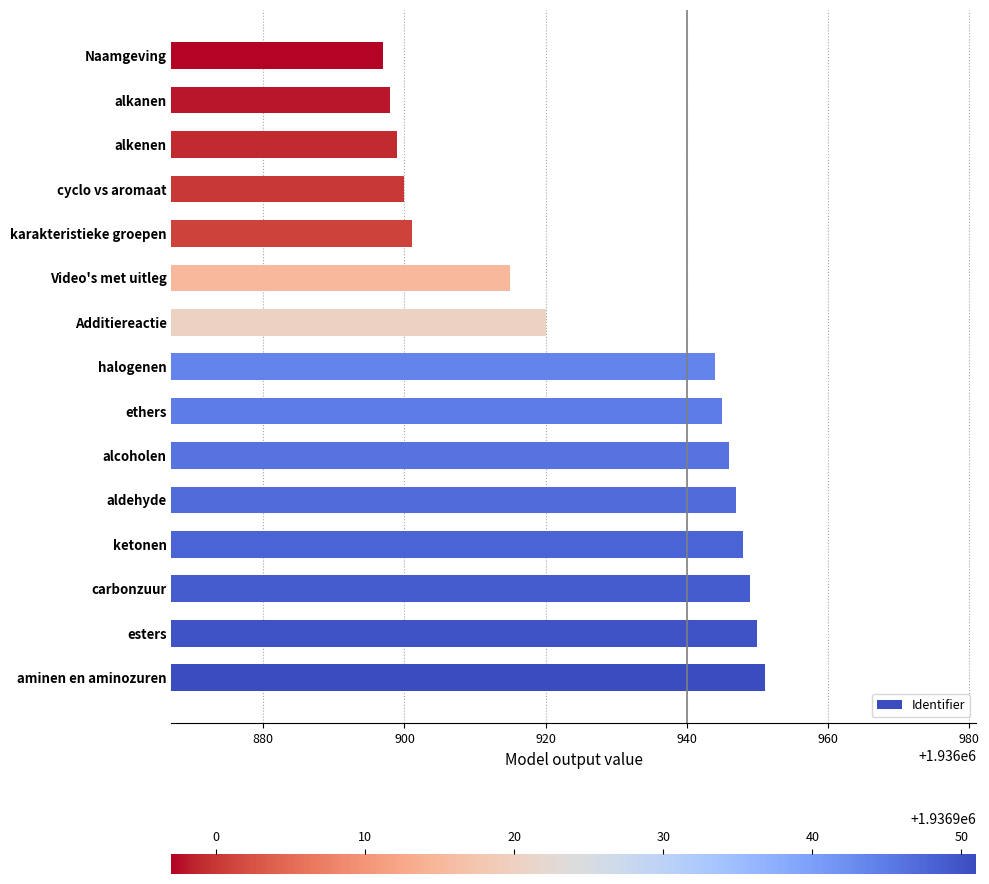

At which label is the value closest to 1936924?

Additiereactie